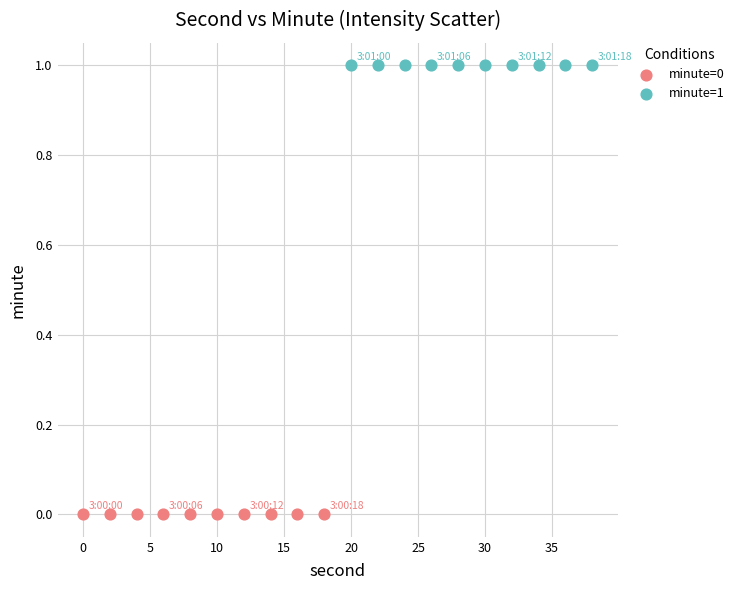

Which series contains the highest Y value?

minute=1